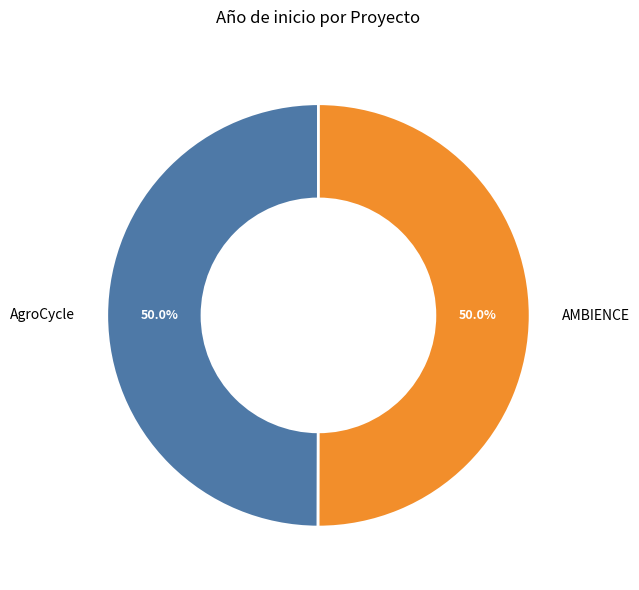

What is the total percentage of AMBIENCE and AgroCycle?

100.0%